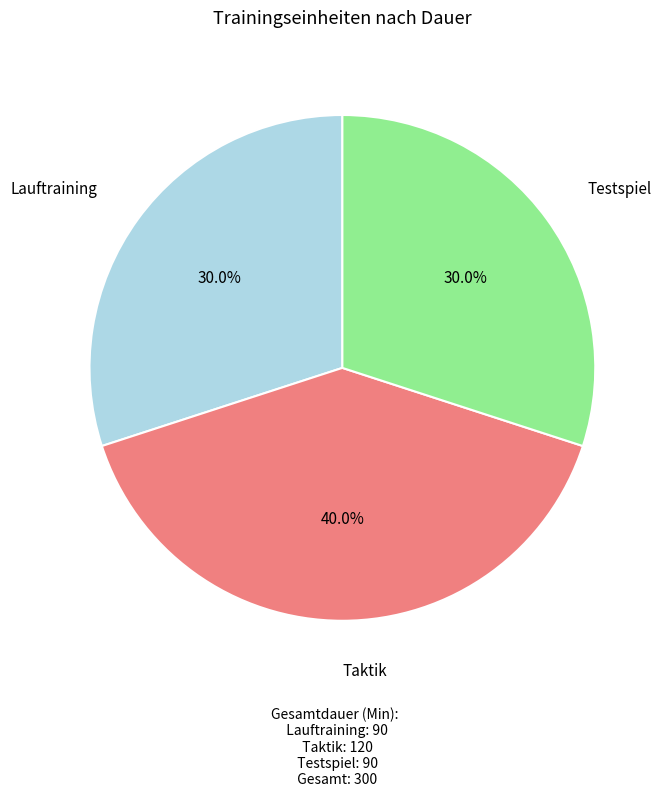

What is the ratio of the value at Taktik to the value at Lauftraining?

1.3